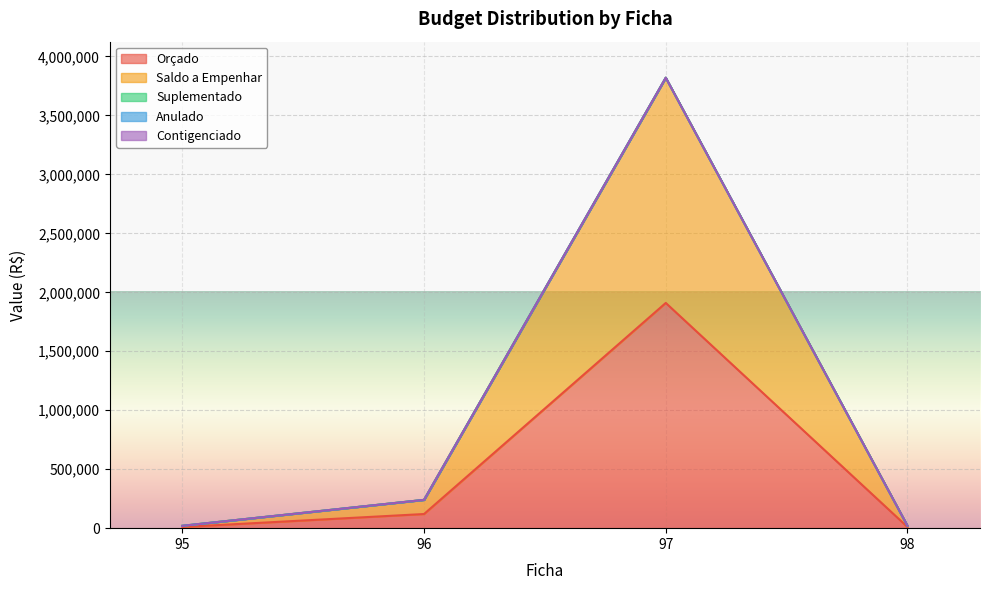

True or false: Contigenciado and Saldo a Empenhar intersect in this chart.

False